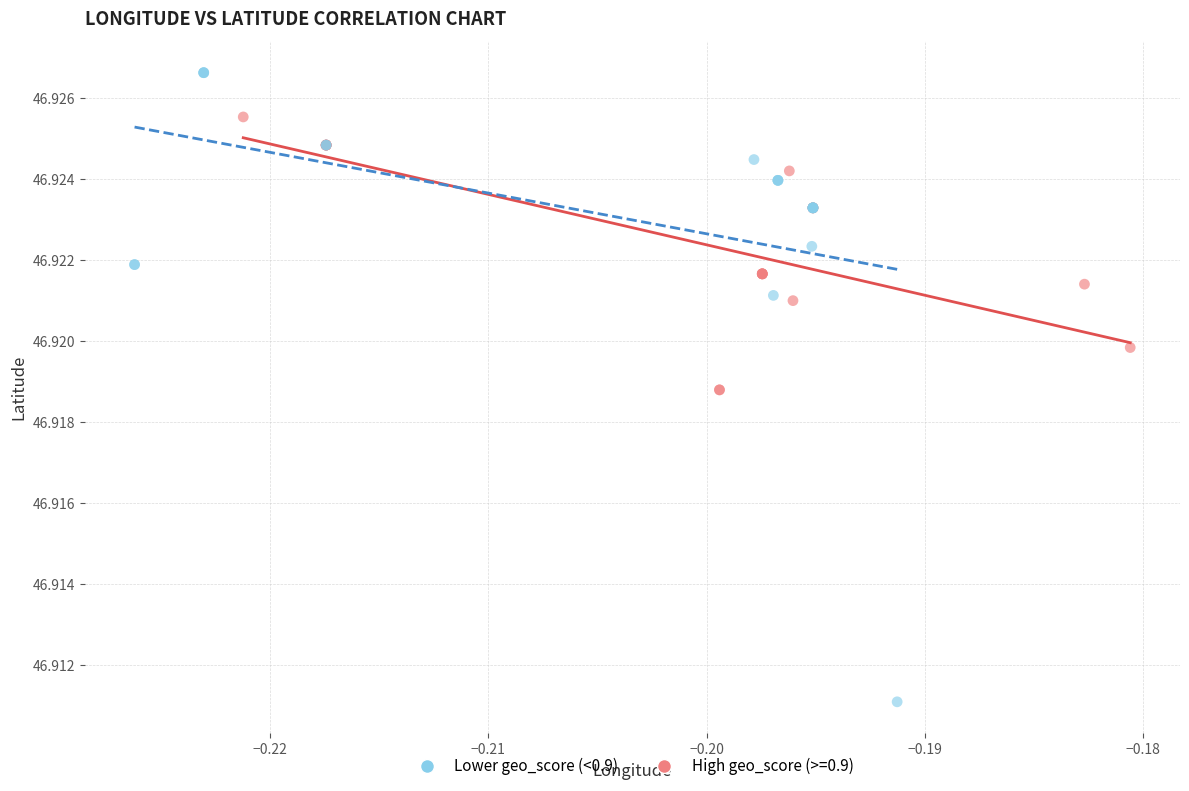

Which series contains the lowest Y value?

Lower geo_score (<0.9)